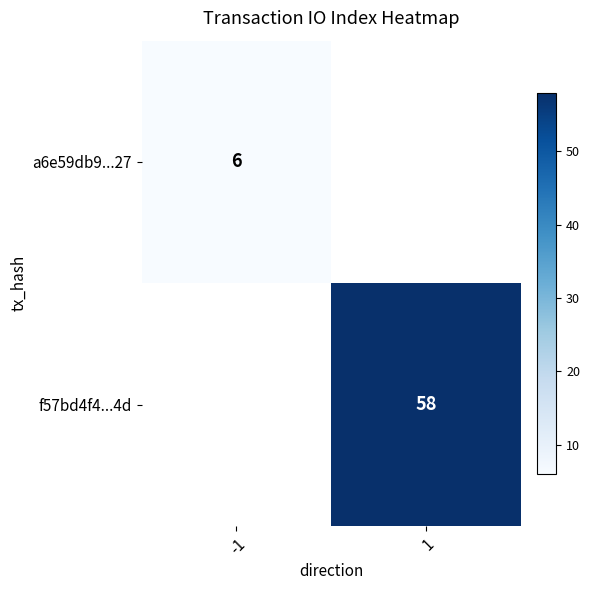

At how many categories does at least one series exceed 50?

1